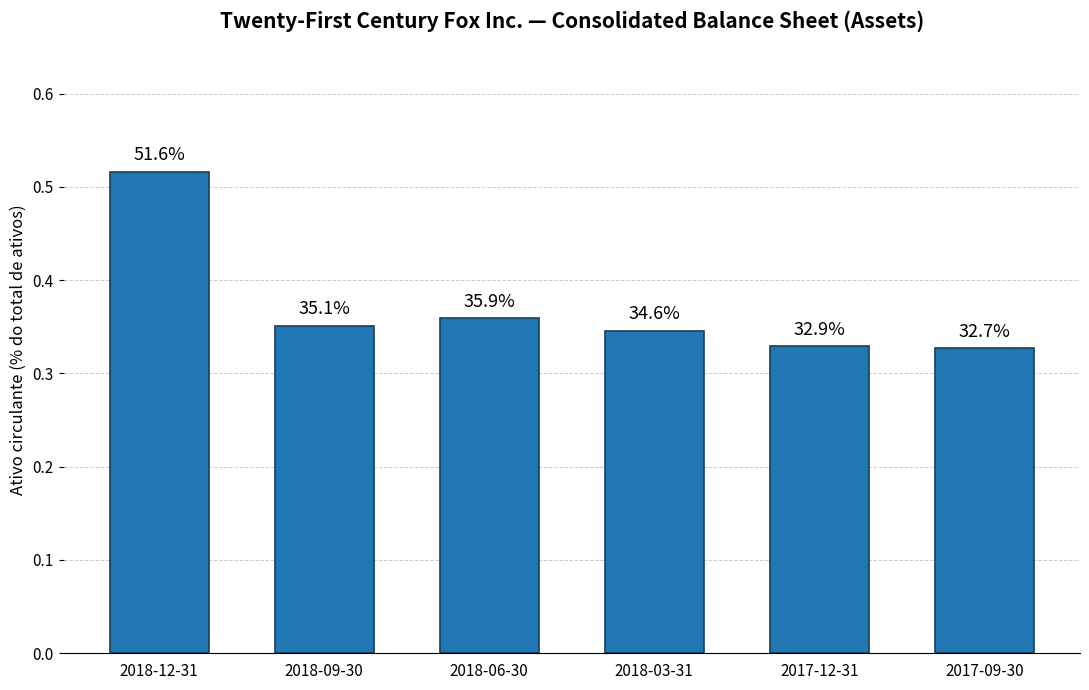

What is the minimum value shown in the chart?

0.3